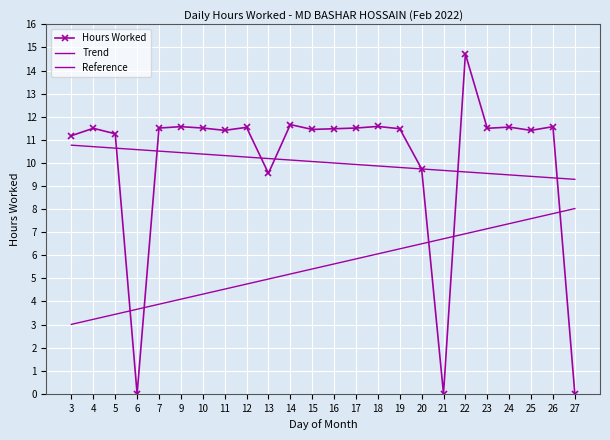

True or false: the data shows 16.4 at 17.

False